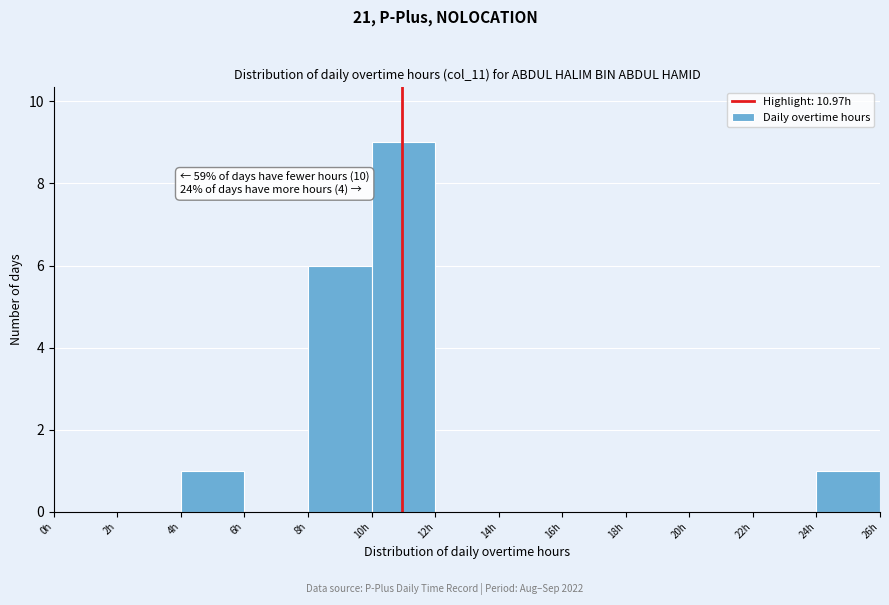

Which range on the x-axis has the tallest bar?

10 to 12